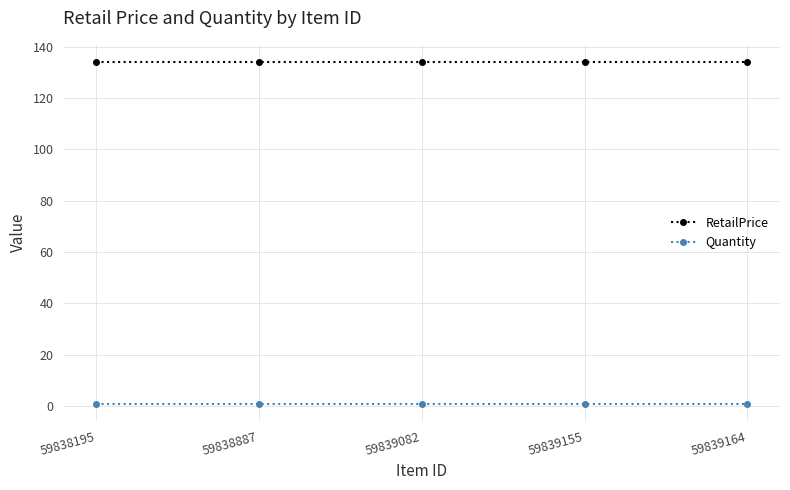

What are all the series names shown in the legend?

RetailPrice, Quantity